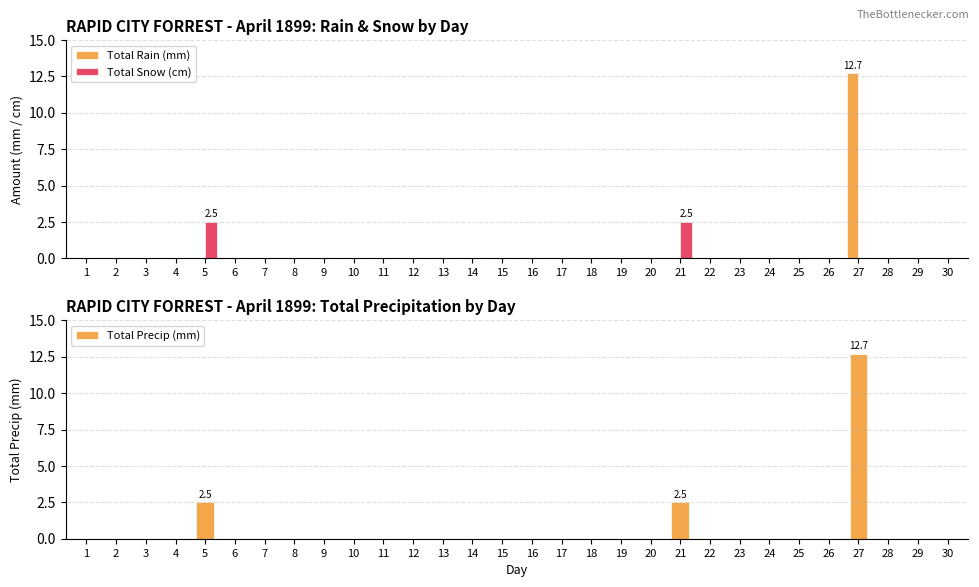

Between 10 and 16, which series saw the biggest shift?

Total Rain (mm)